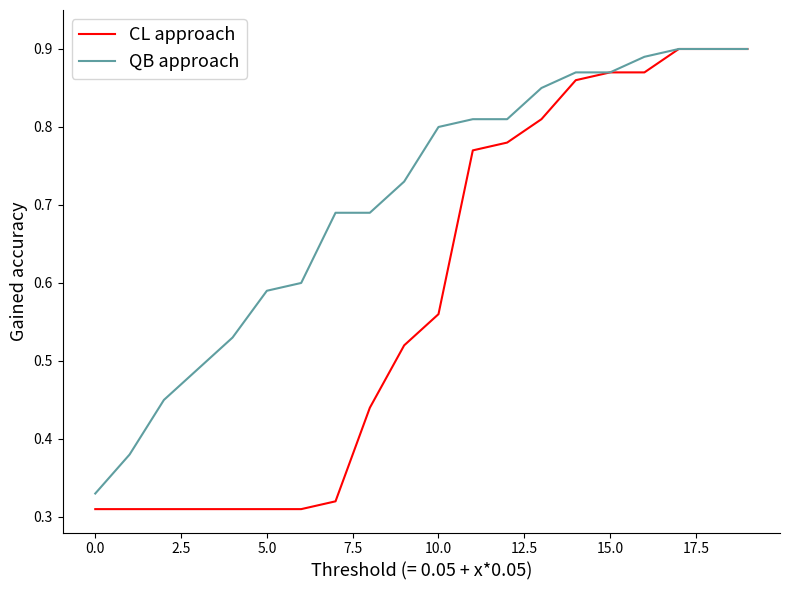

Which series has the widest spread of values?

CL approach